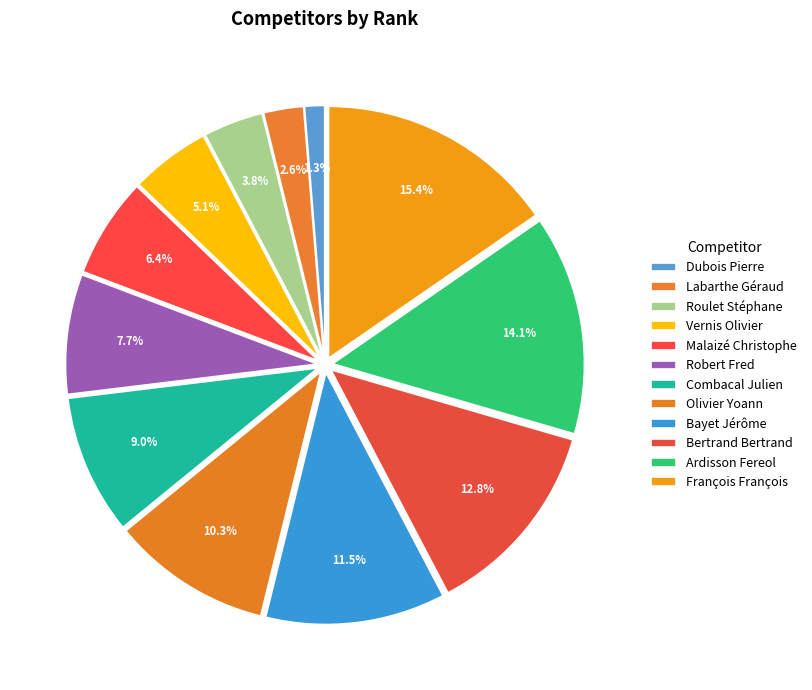

To the nearest percent, what is the combined percentage of Bayet Jérôme and Malaizé Christophe?

18%